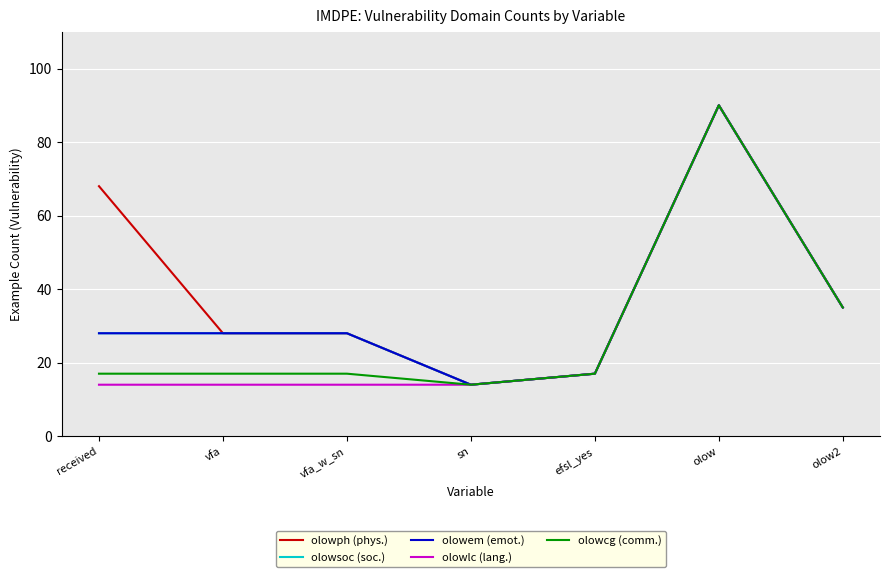

At which label is olowsoc (soc.) closest to 52?

olow2